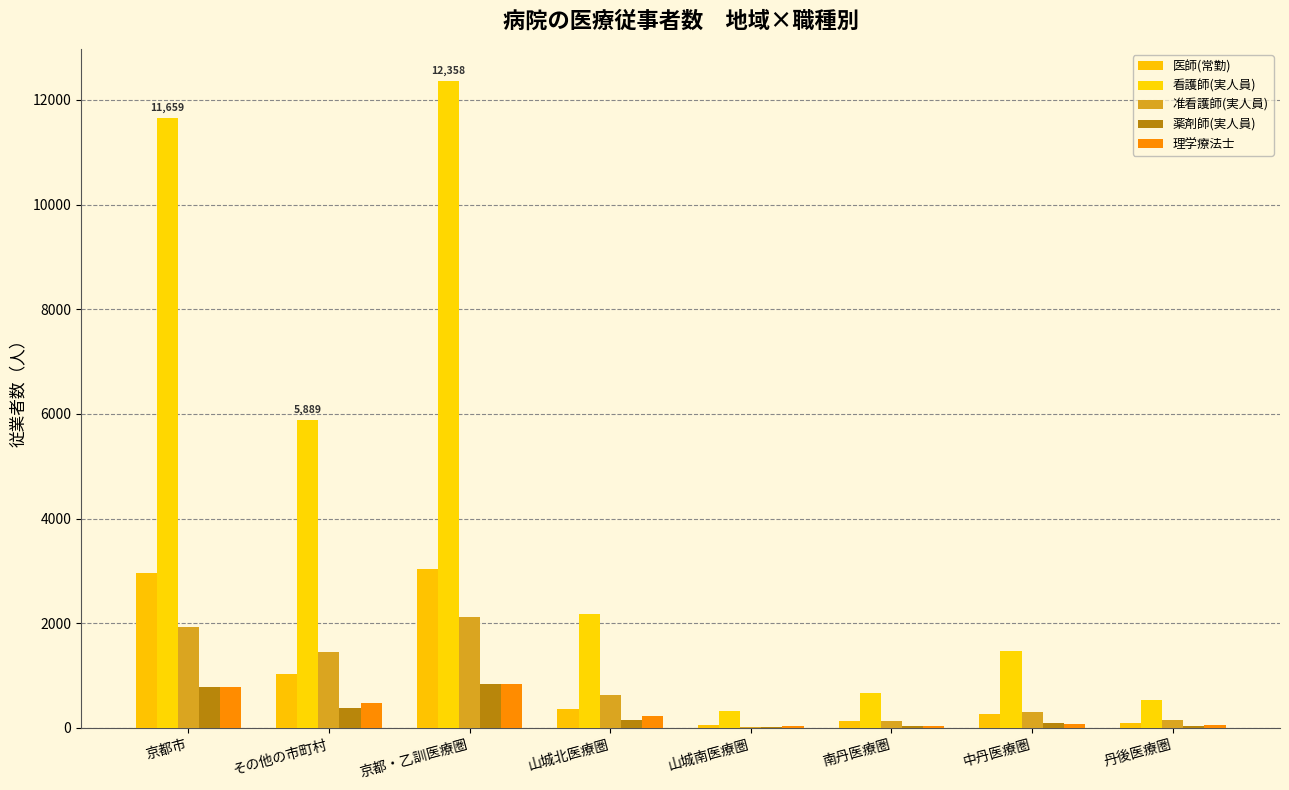

Which category has the lowest value across all series?

山城南医療圏